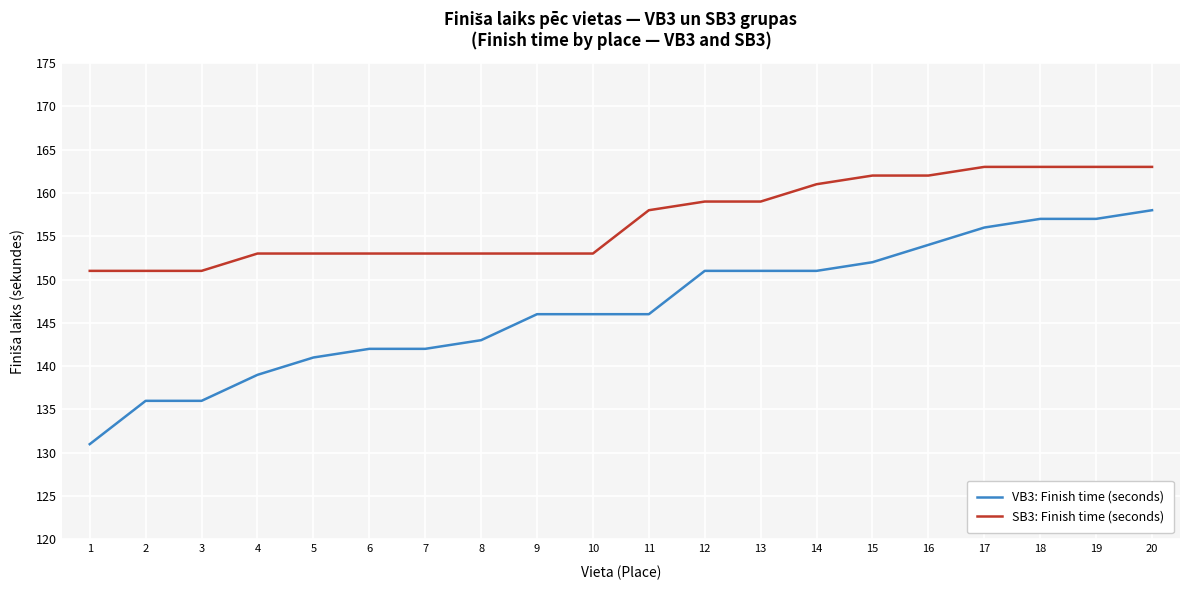

Reading left to right, extract all data points from this chart.

VB3: Finish time (seconds): 1=131	2=136	3=136	4=139	5=141	6=142	7=142	8=143	9=146	10=146	11=146	12=151	13=151	14=151	15=152	16=154	17=156	18=157	19=157	20=158
SB3: Finish time (seconds): 1=151	2=151	3=151	4=153	5=153	6=153	7=153	8=153	9=153	10=153	11=158	12=159	13=159	14=161	15=162	16=162	17=163	18=163	19=163	20=163